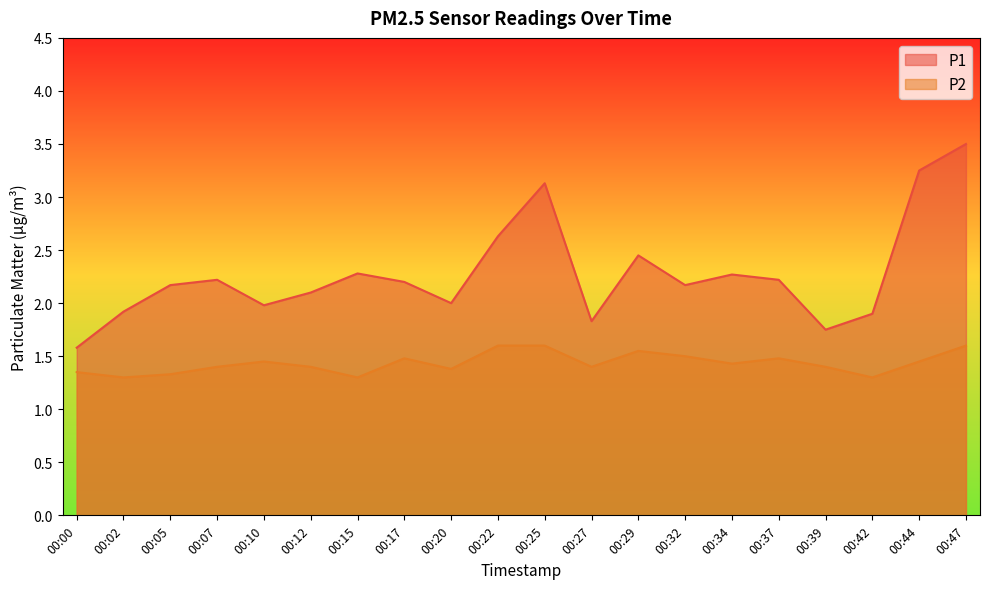

At how many categories does at least one series exceed 3?

3